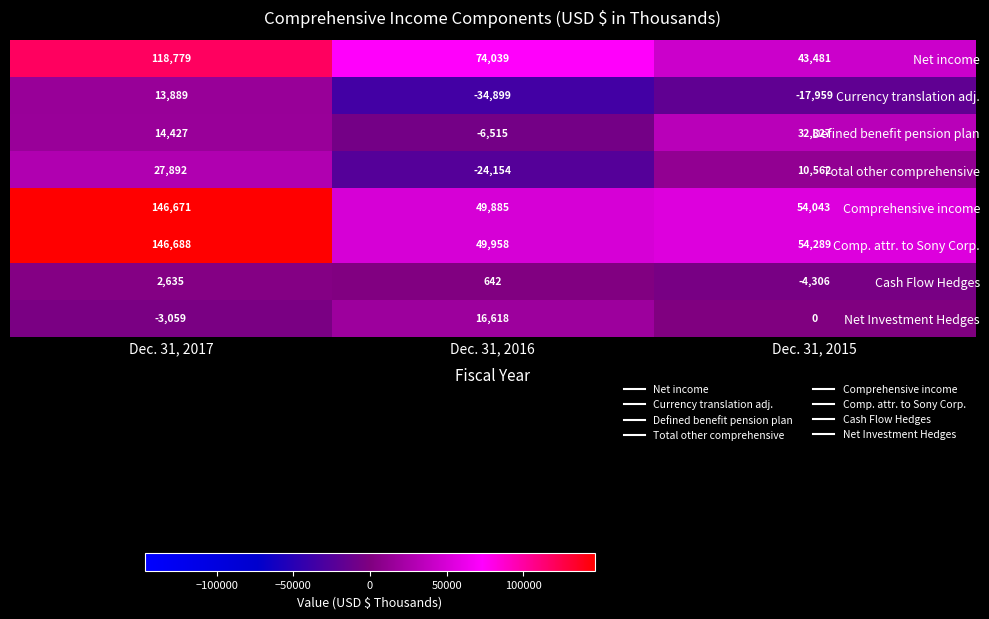

At which category is the sum across all series the highest?

Dec. 31, 2017